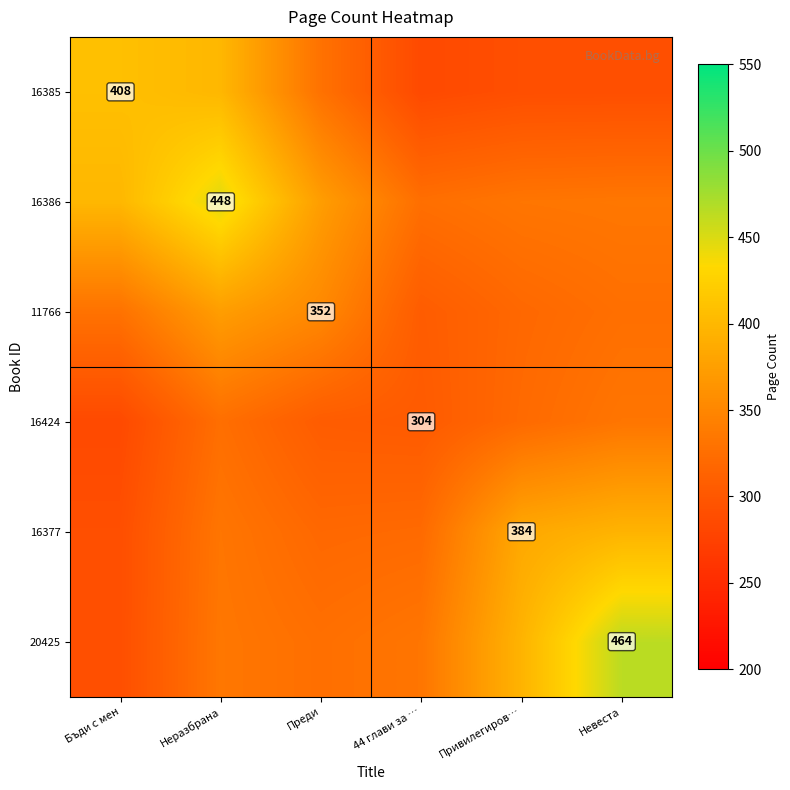

Is the value of 16377 at 44 глави за … greater than the value of 20425 at Бъди с мен?

Yes